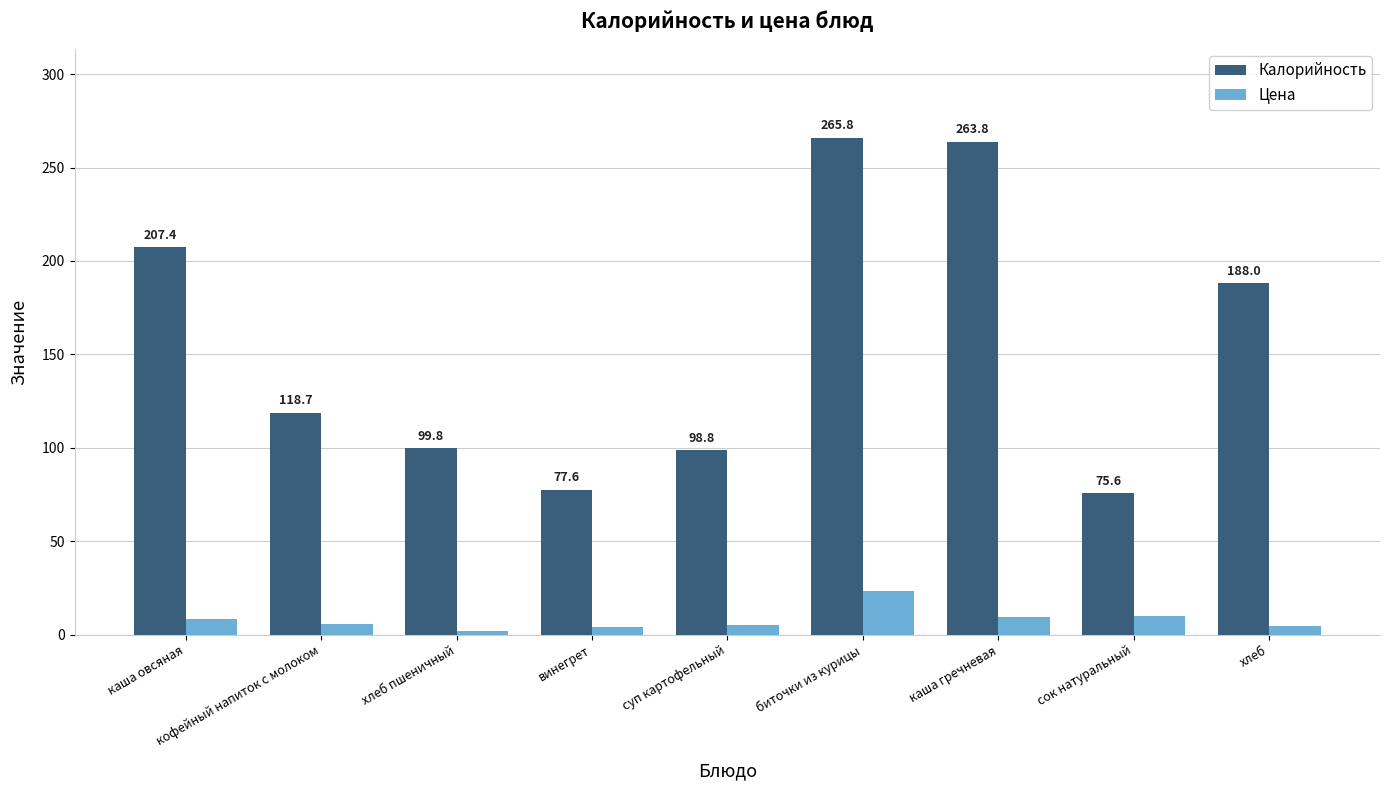

The Калорийность series shows 364.5 at каша овсяная. True or false?

False